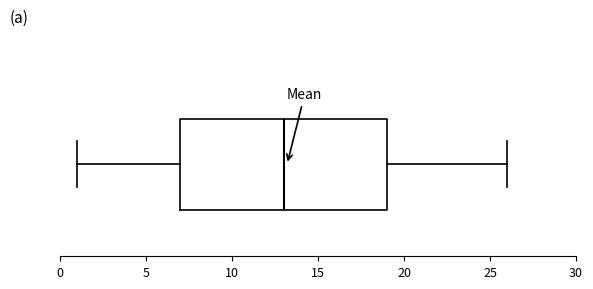

Where does the right whisker of the box end on the x-axis? The values are not printed on the chart, so give them approximately, as read against the axis.

26